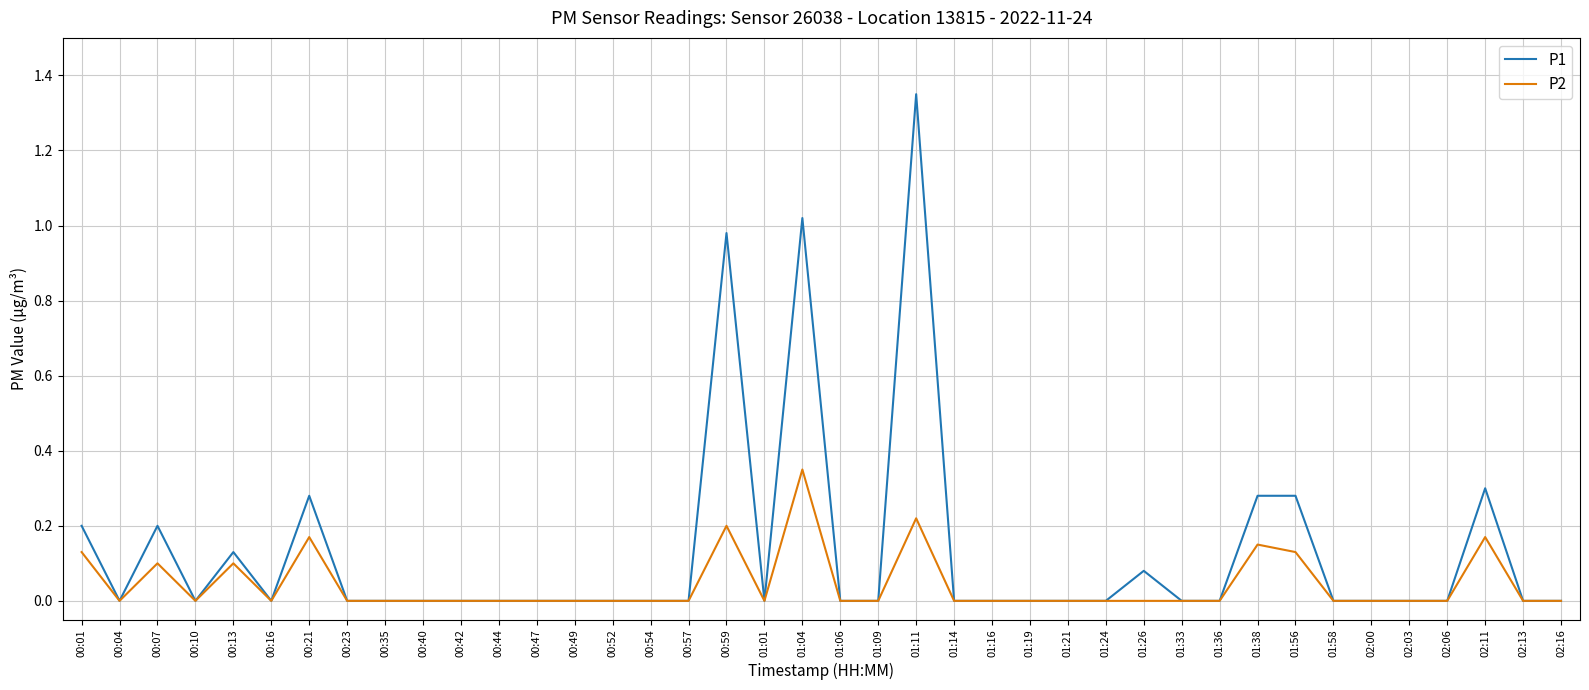

Which series has the largest range (max minus min)?

P1